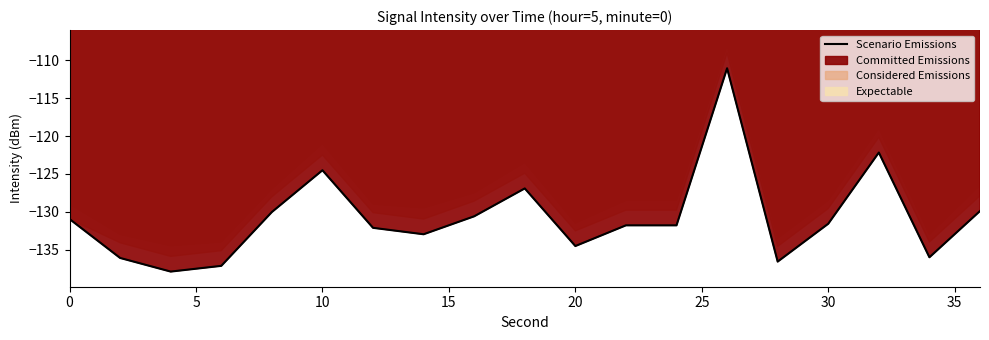

Does the chart have visible grid lines?

No